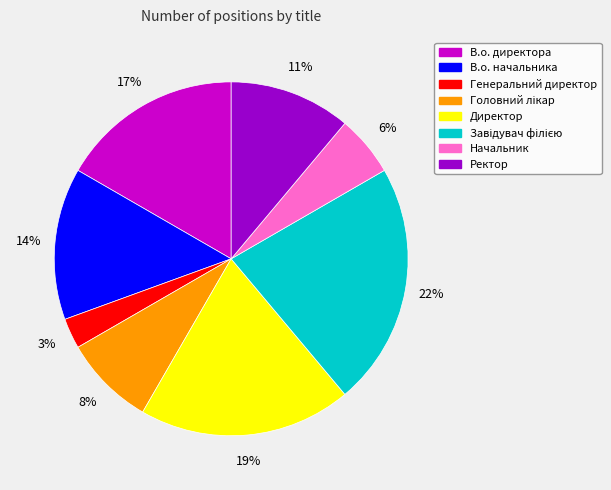

Which has a higher value, Начальник or В.о. директора?

В.о. директора